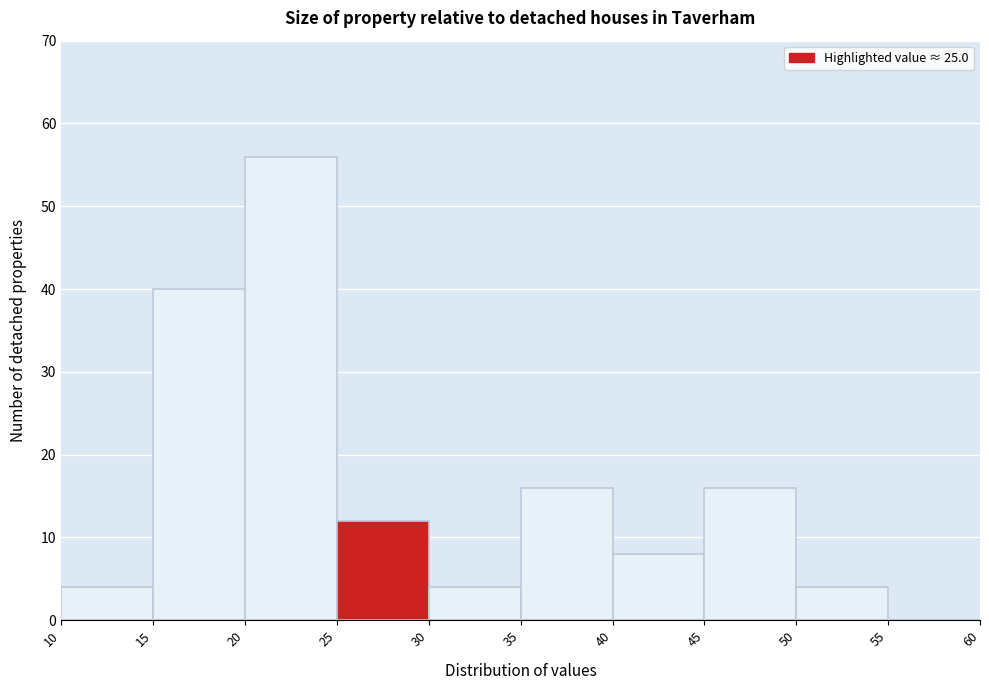

Reading left to right, transcribe this chart: for each bar, give the range it covers on the x-axis and its height. The values are not printed on the chart, so give them approximately, as read against the axis.

10 to 15: 4
15 to 20: 40
20 to 25: 56
25 to 30: 12
30 to 35: 4
35 to 40: 16
40 to 45: 8
45 to 50: 16
50 to 55: 4
55 to 60: 0